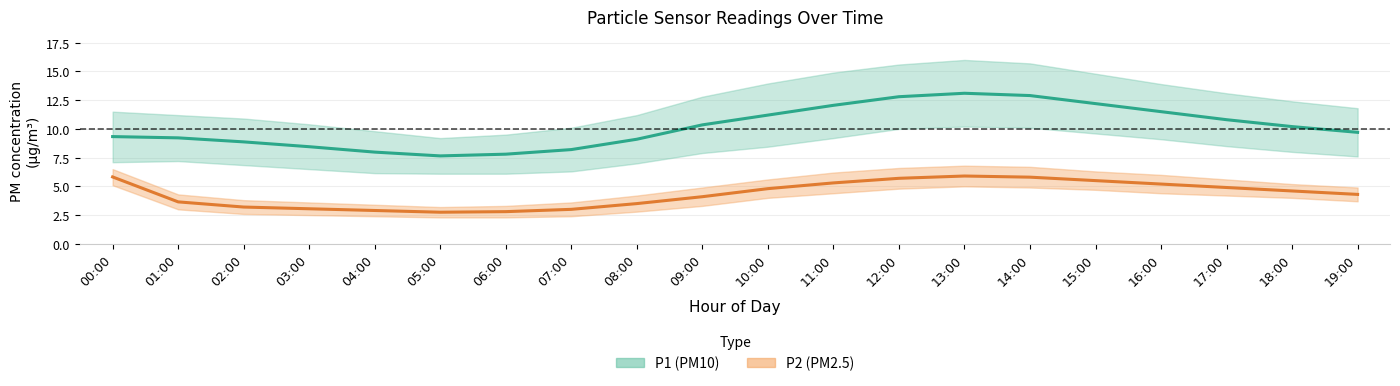

True or false: P2 (PM2.5) mean has more than 0 interior local peaks.

True